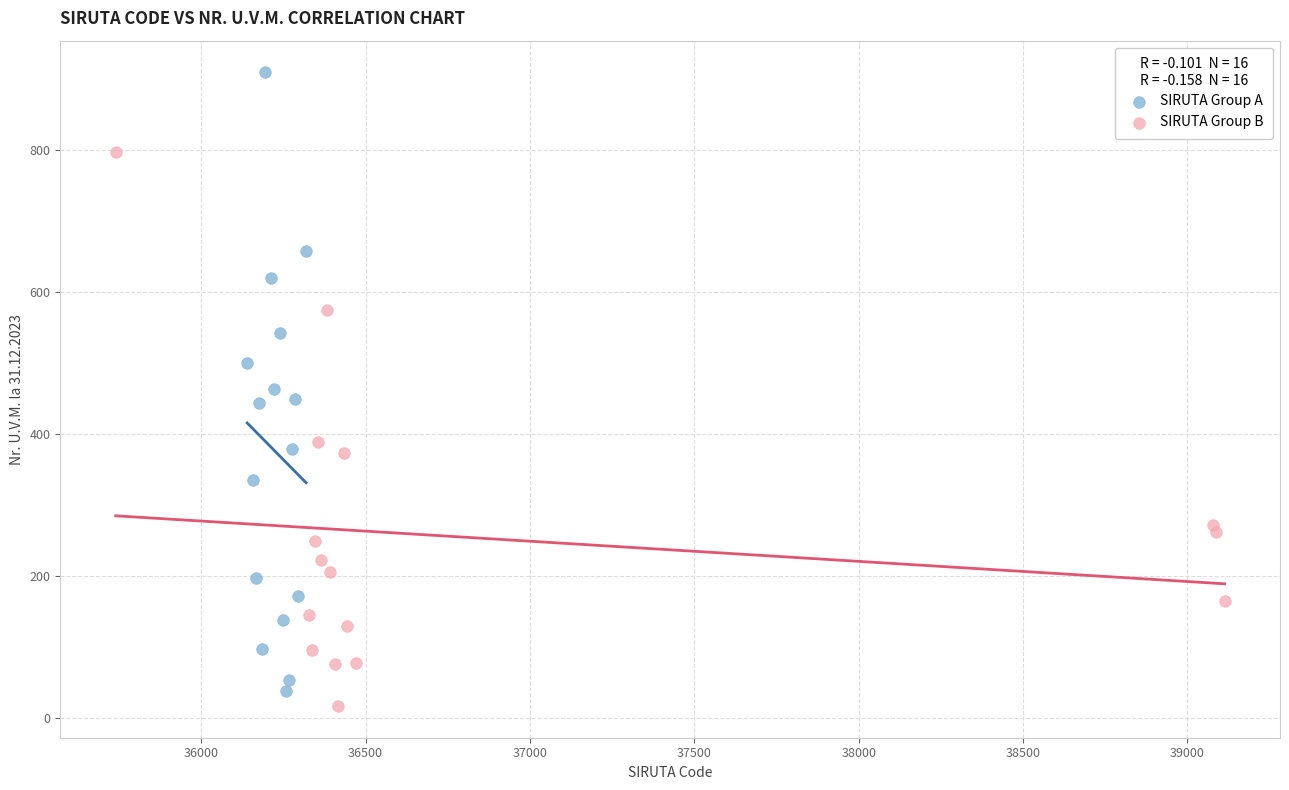

Which series has the widest spread of Y values?

SIRUTA Group A